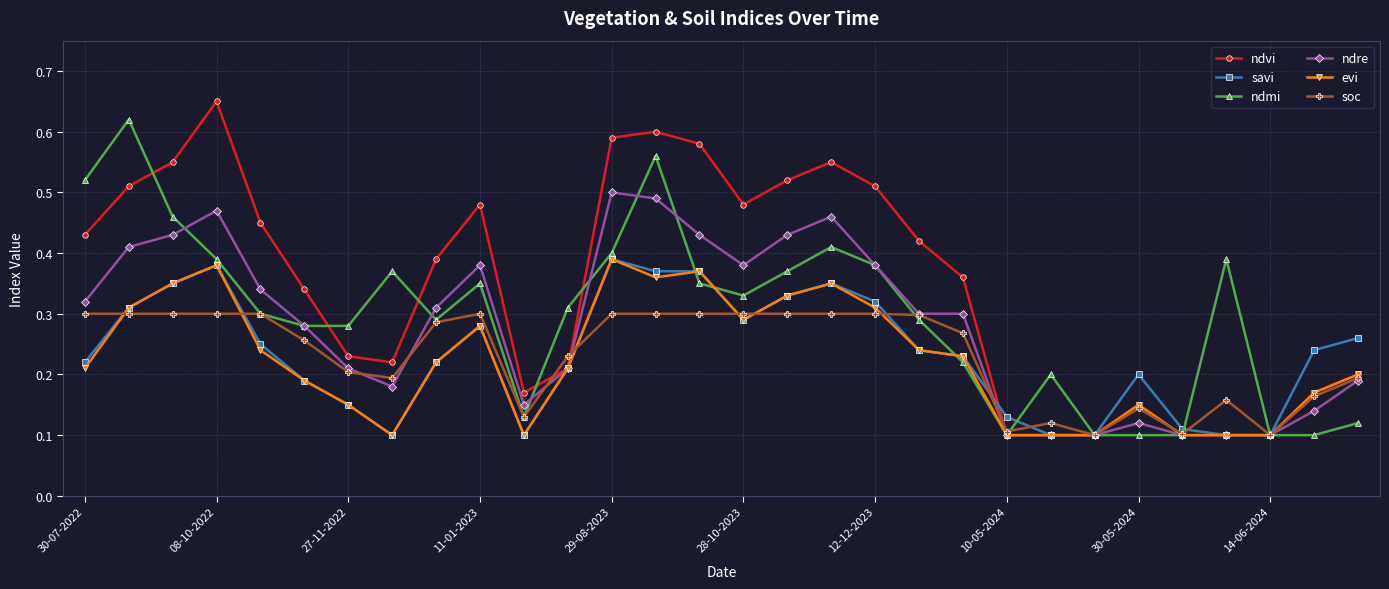

What are all the series names shown in the legend?

ndvi, savi, ndmi, ndre, evi, soc